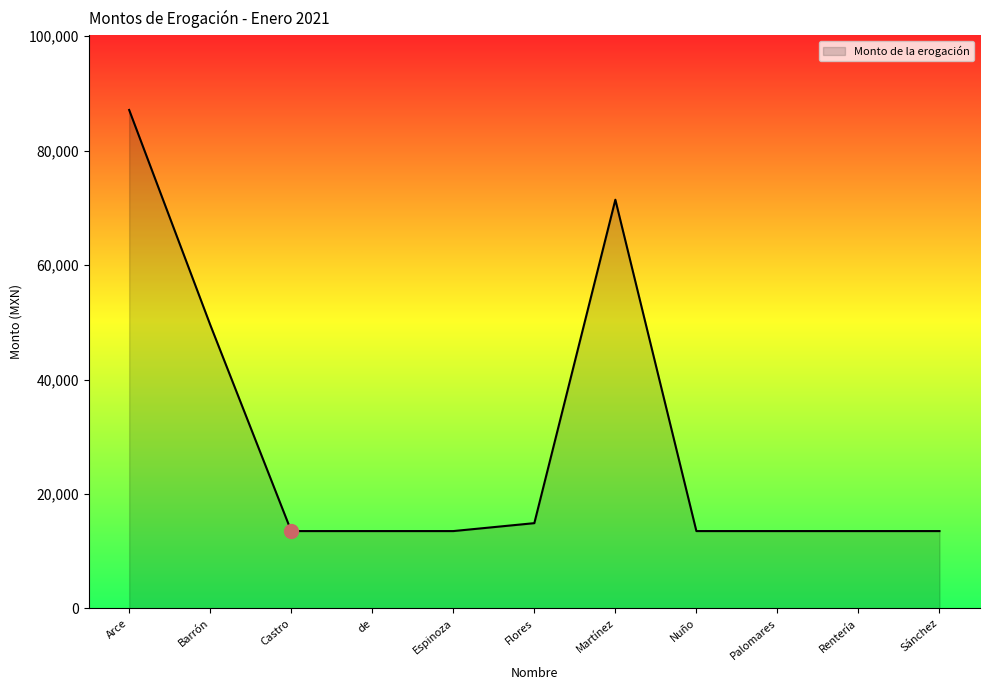

What is the greatest value displayed?

87114.0